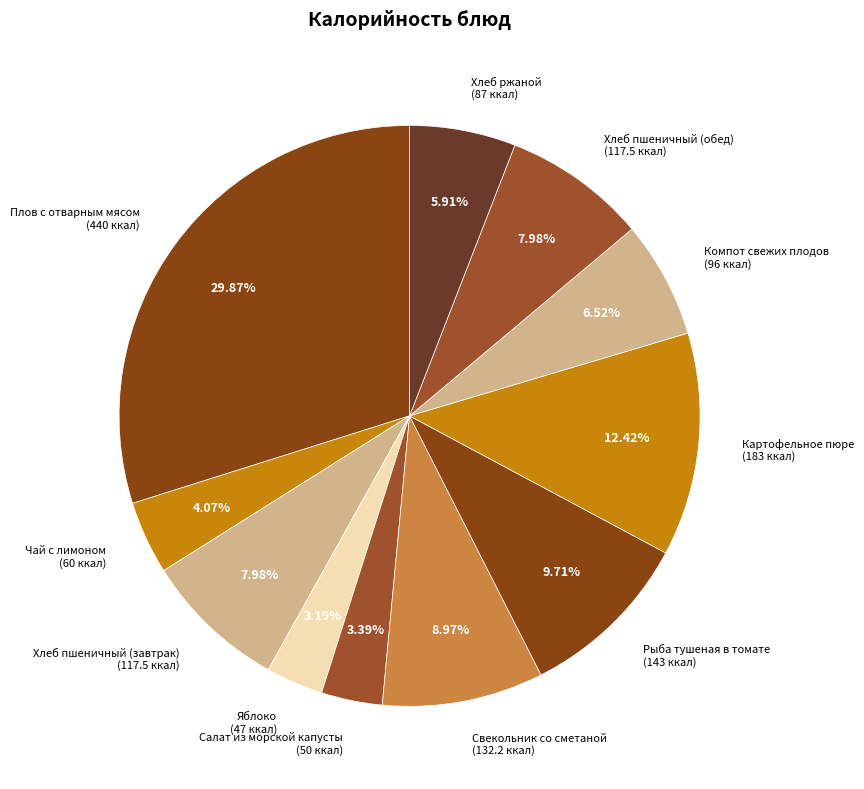

Is there a majority slice in this chart?

No